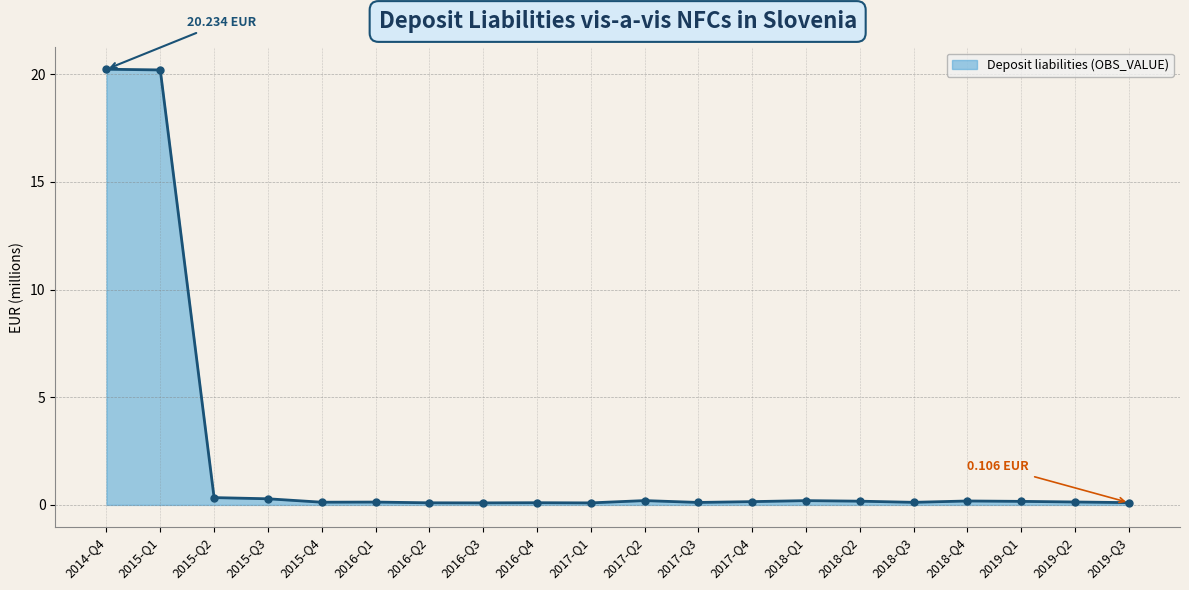

True or false: there are more than 1 points higher than both neighbors.

True